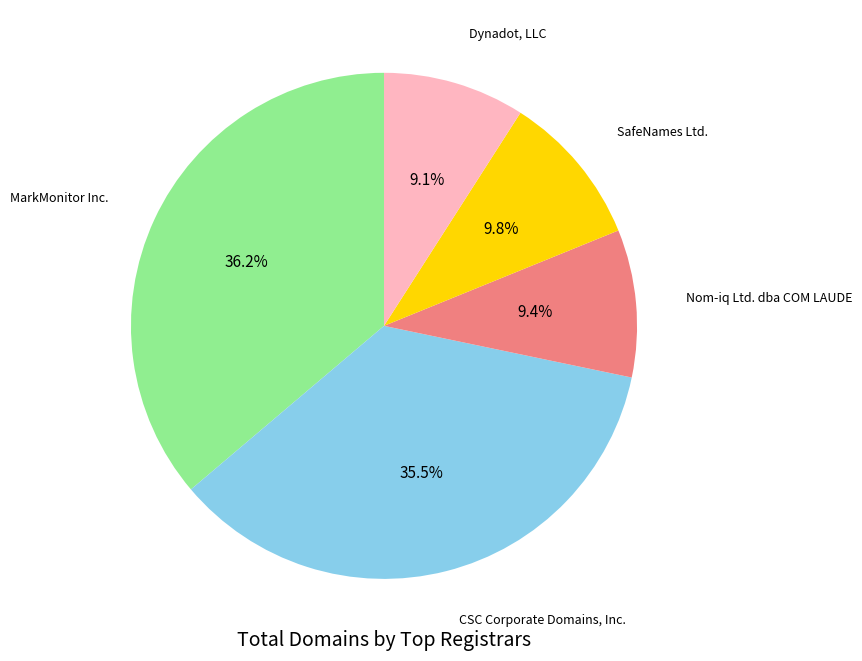

Does any single category account for the majority?

No